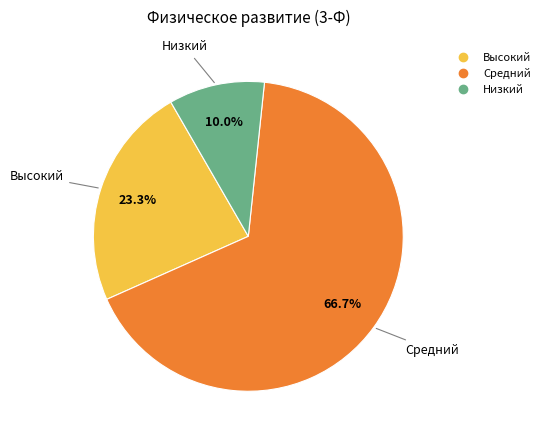

Is there a majority slice in this chart?

Yes